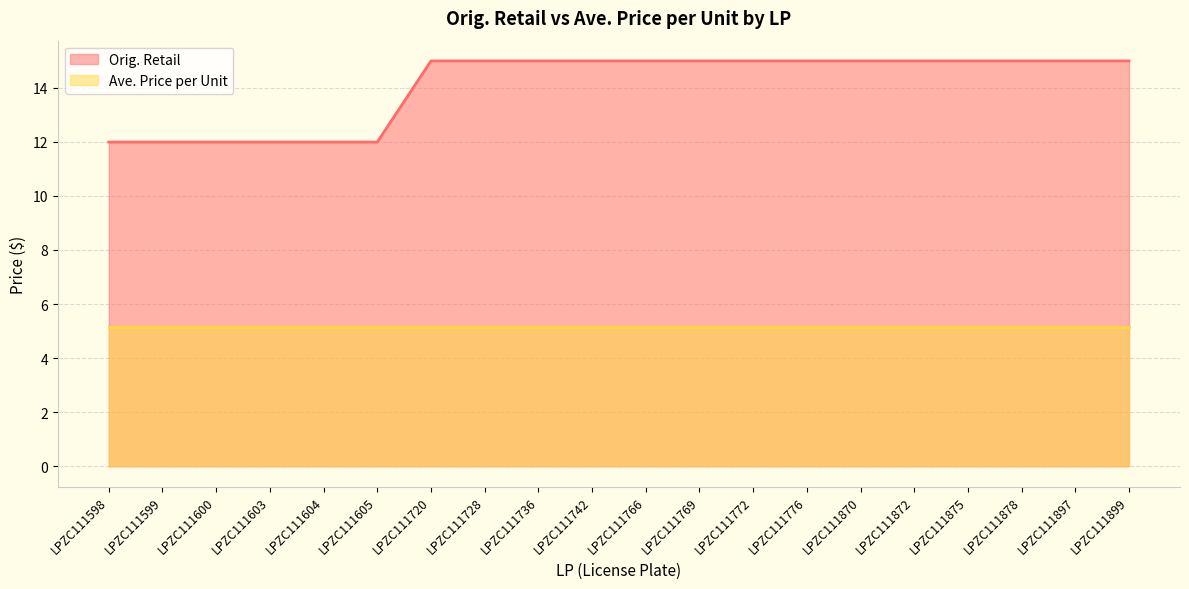

Which category has the highest value across all series?

LPZC111720